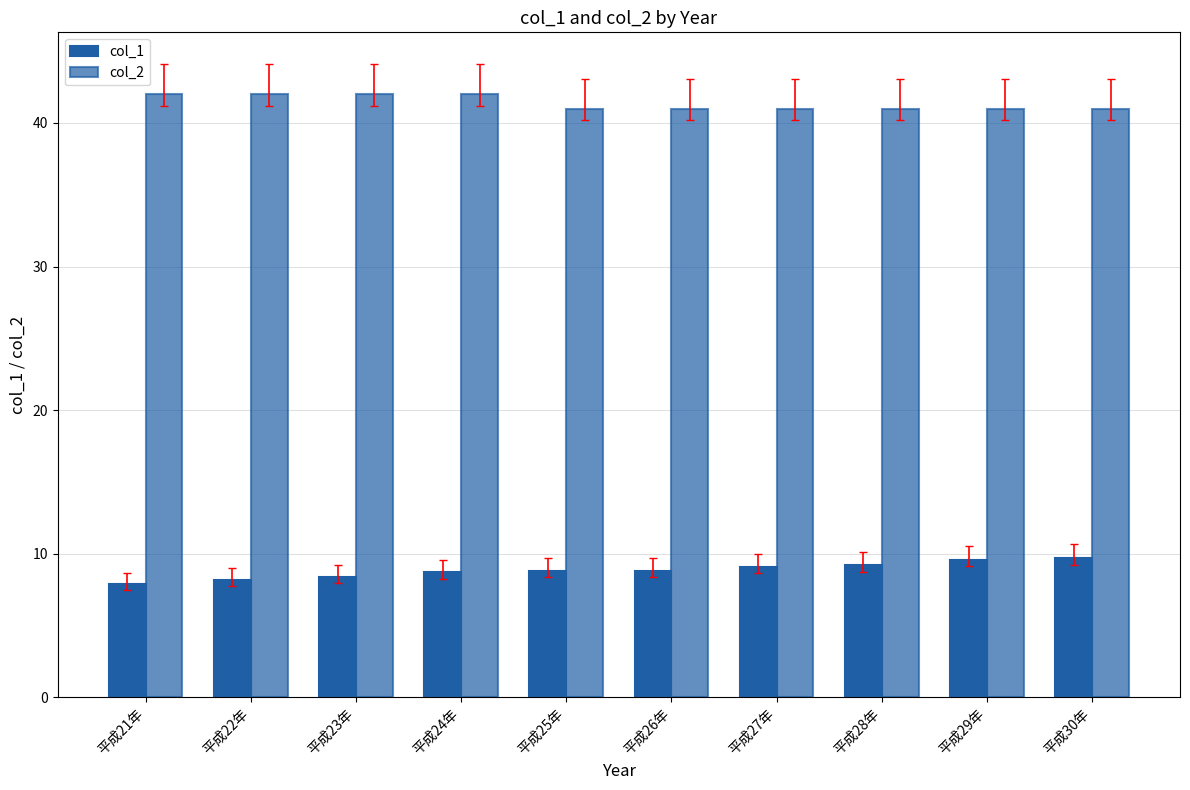

How many categories are shown in the chart?

10